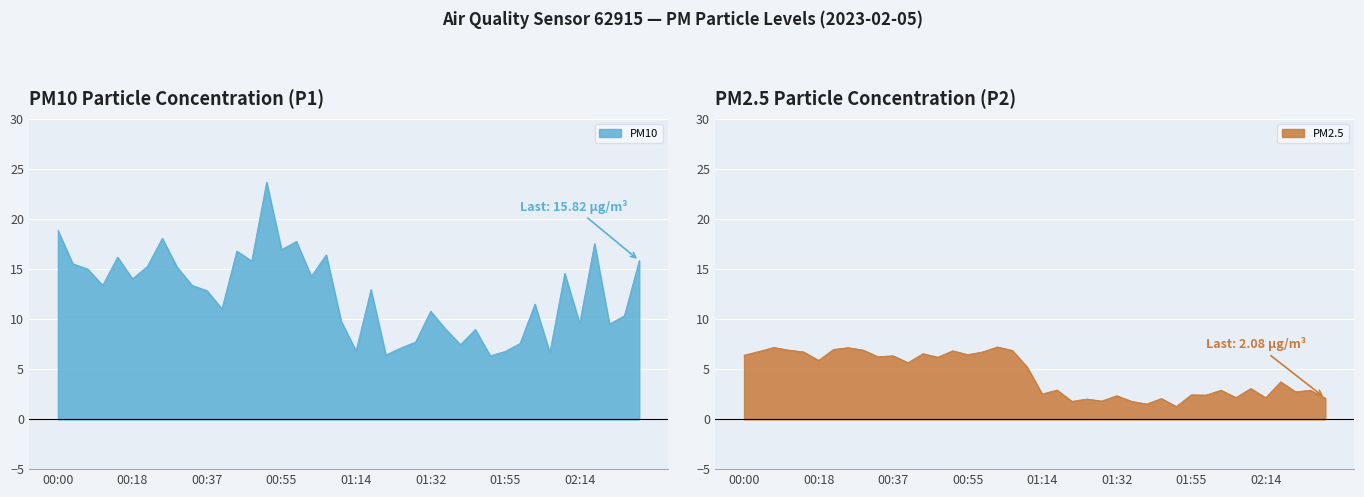

At which category does P1 reach its first local valley?

00:11